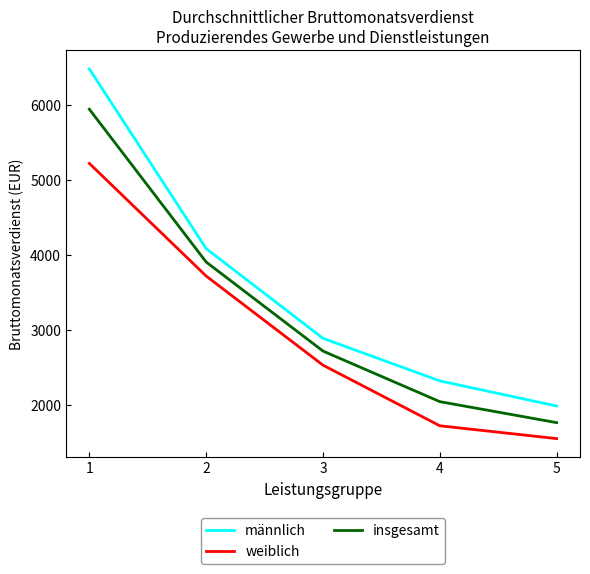

What are all the series names shown in the legend?

männlich, weiblich, insgesamt